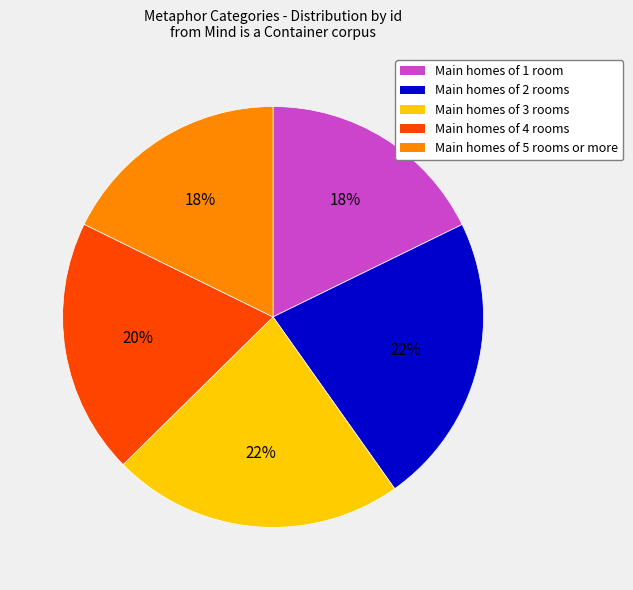

Is there any slice that represents more than half of the pie?

No